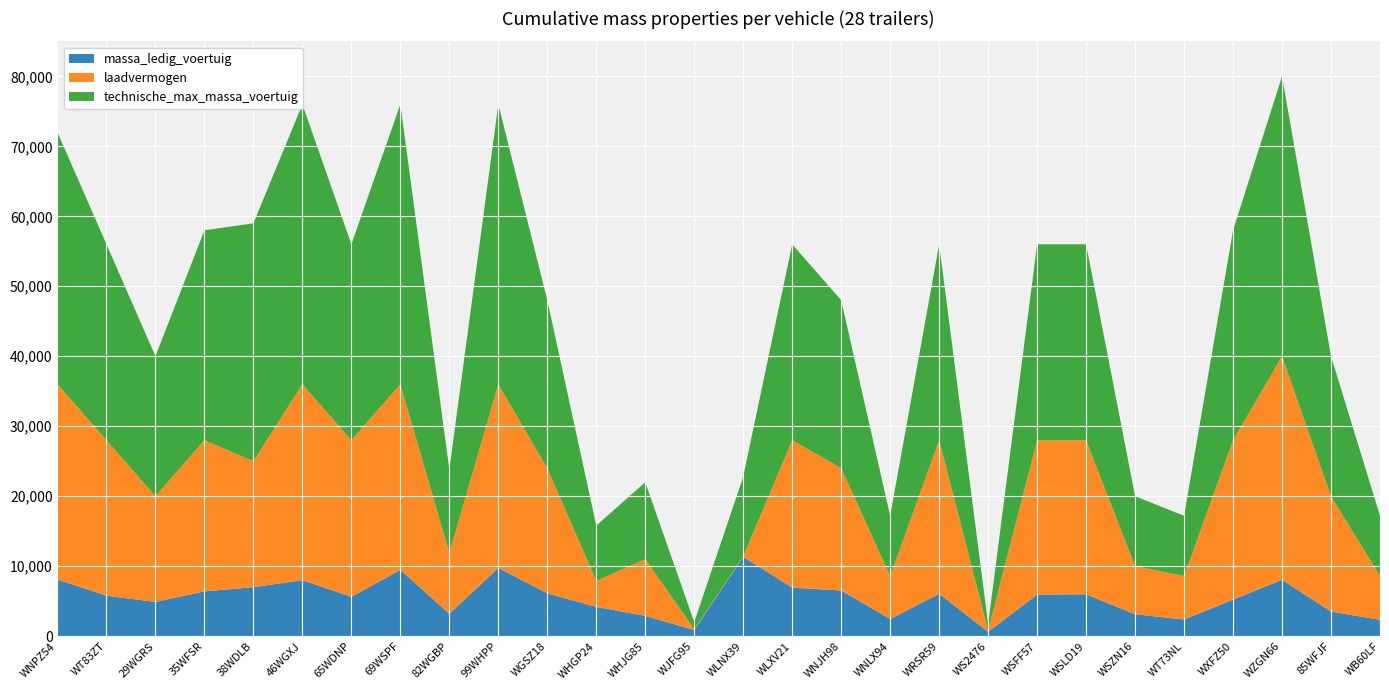

Reading left to right, transcribe all the data shown in this chart.

massa_ledig_voertuig: 8080	5780	4890	6400	7000	8000	5620	9470	3200	9750	6120	4180	2900	880	11320	6930	6530	2445	6060	612	5940	5980	3130	2380	5230	8050	3510	2340
laadvermogen: 27920	22220	15110	21600	18000	28000	22380	26530	8700	26250	17880	3720	8100	120	80	21070	17470	6155	21940	238	22060	22020	6870	6220	22770	31950	16490	6260
technische_max_massa_voertuig: 36000	28000	20000	30000	34000	40000	28000	40000	11900	40000	24000	7900	11000	1000	11400	28000	24000	8600	28000	850	28000	28000	10000	8600	30000	40000	20000	8600